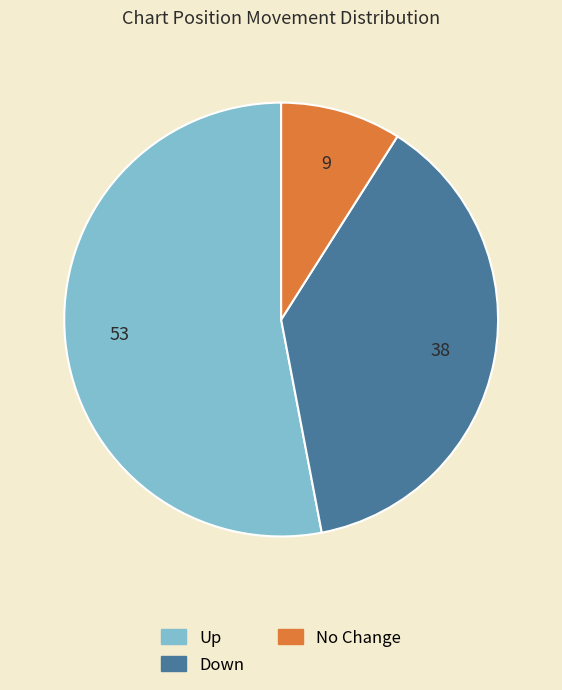

How many segments does this pie chart have?

3